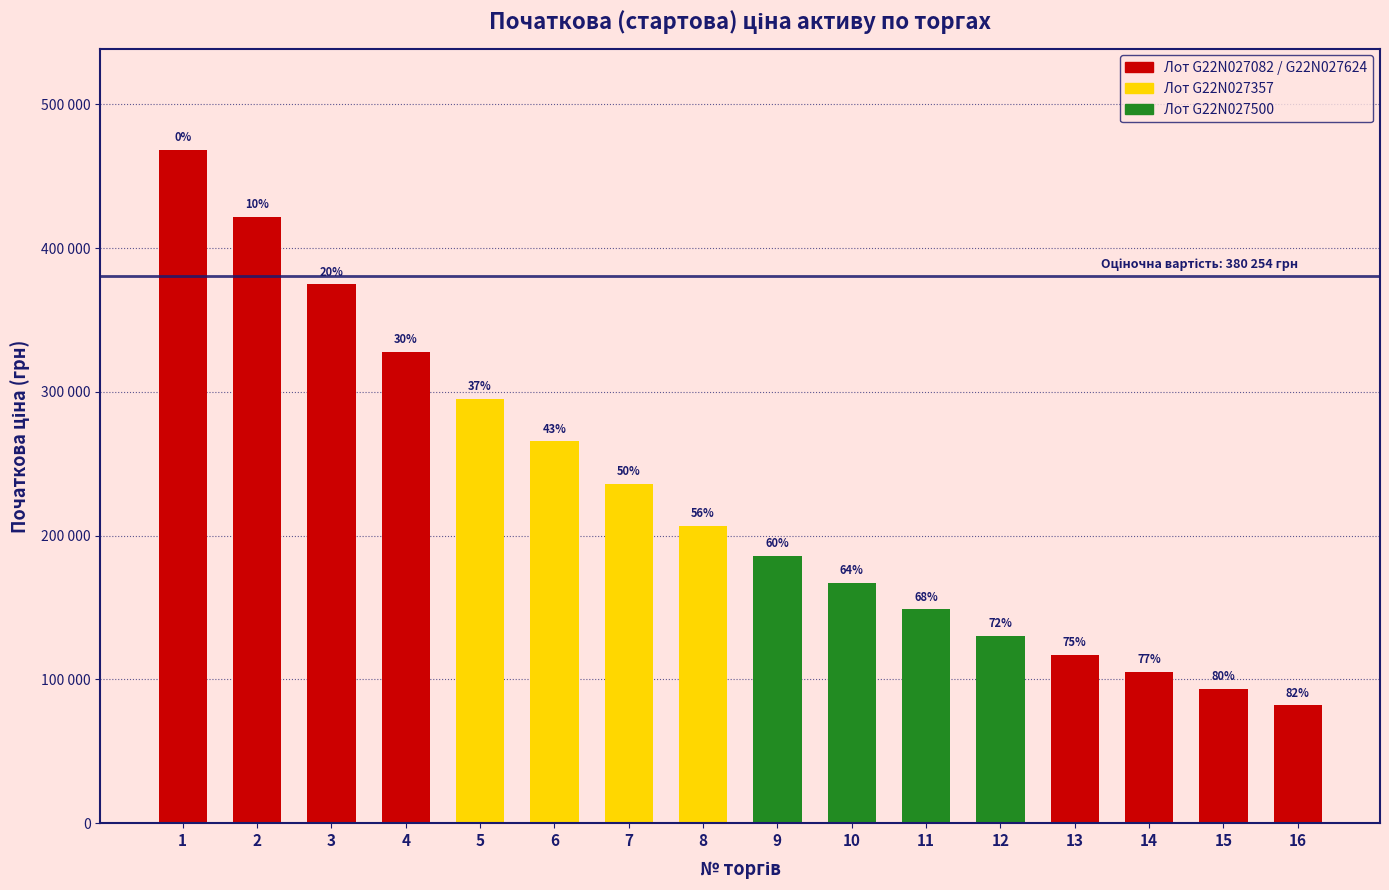

Which label corresponds to the smallest value in the chart?

16